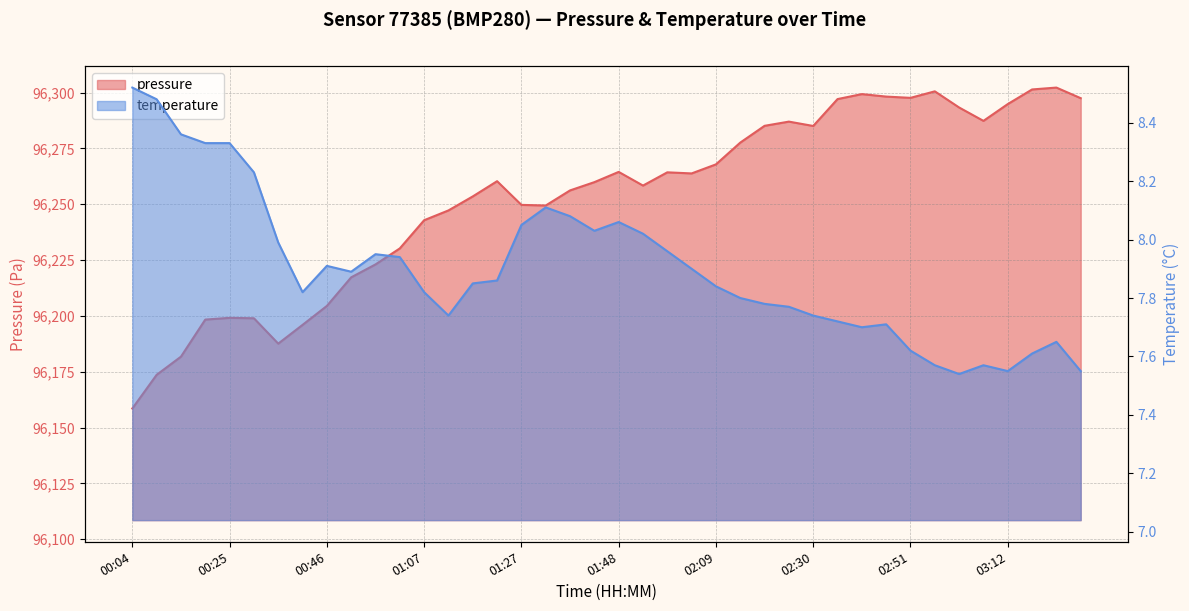

List the labels in order of pressure value, largest first.

03:22, 03:17, 02:56, 02:41, 02:46, 02:51, 03:28, 02:35, 03:12, 03:02, 03:07, 02:25, 02:20, 02:30, 02:14, 02:09, 01:48, 01:59, 02:04, 01:22, 01:43, 01:54, 01:38, 01:17, 01:27, 01:33, 01:12, 01:07, 01:01, 00:56, 00:51, 00:46, 00:25, 00:30, 00:20, 00:40, 00:35, 00:14, 00:09, 00:04